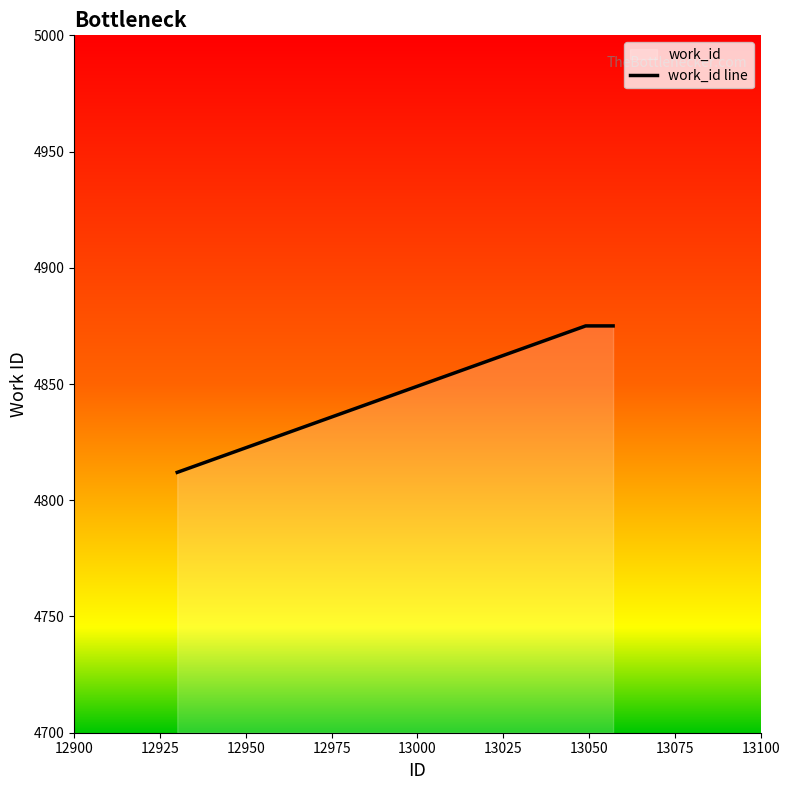

What is the greatest value displayed?

4875